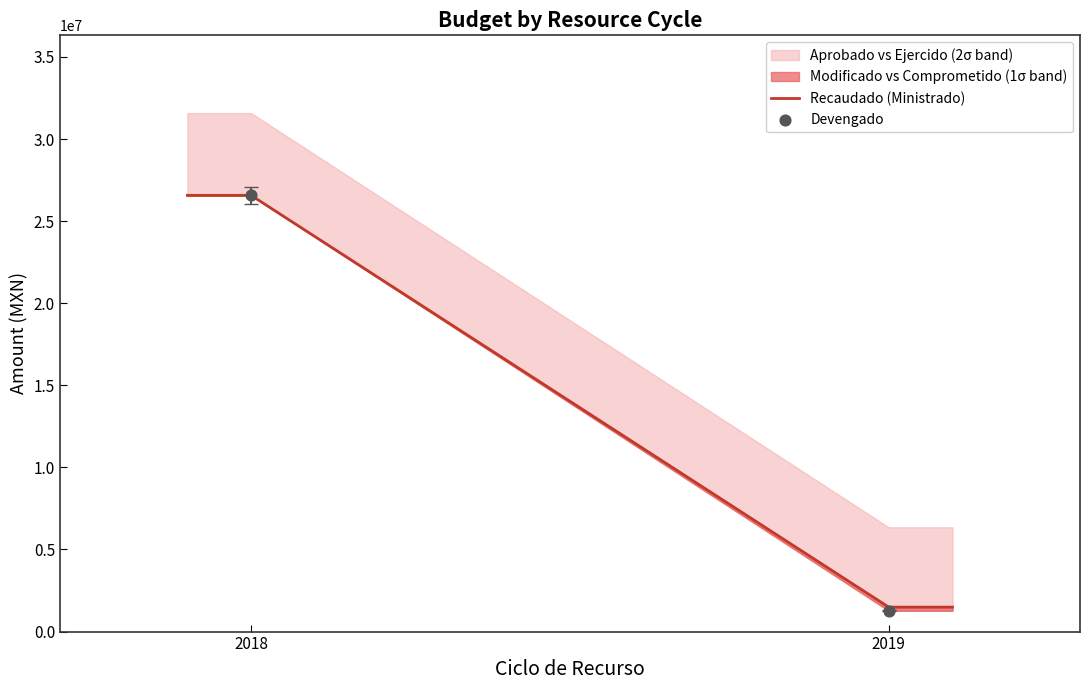

Which series has the largest total across all categories?

Aprobado